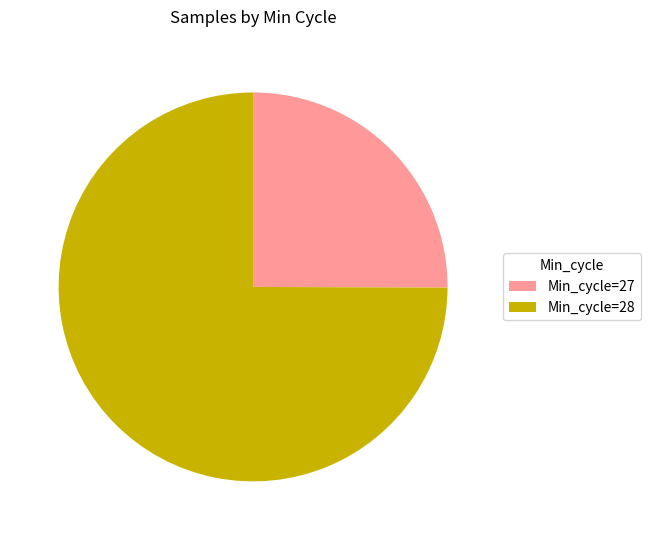

Approximately how many times larger is the value at Min_cycle=28 compared to Min_cycle=27?

3.0